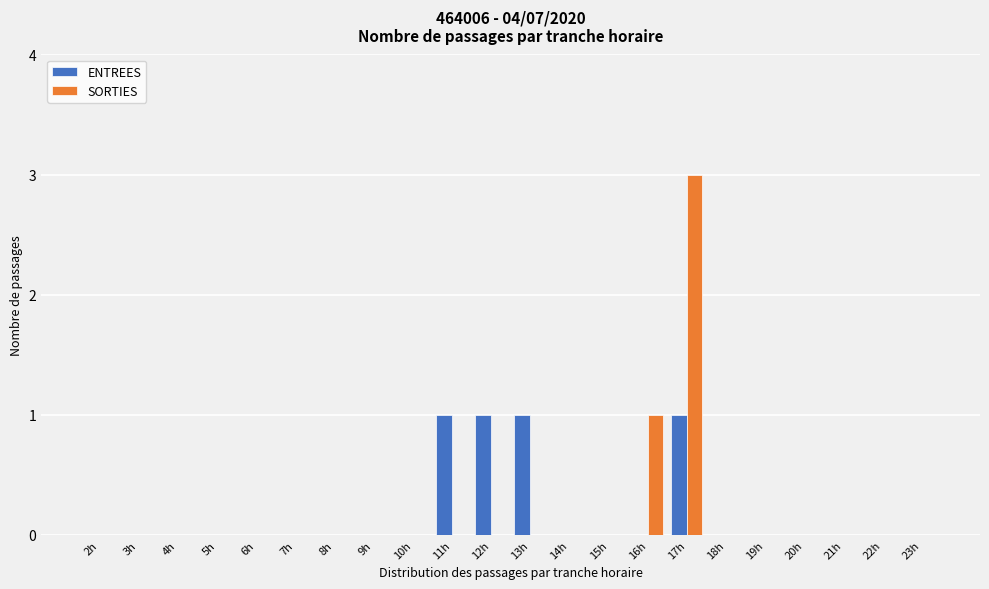

What is the maximum value for SORTIES?

3